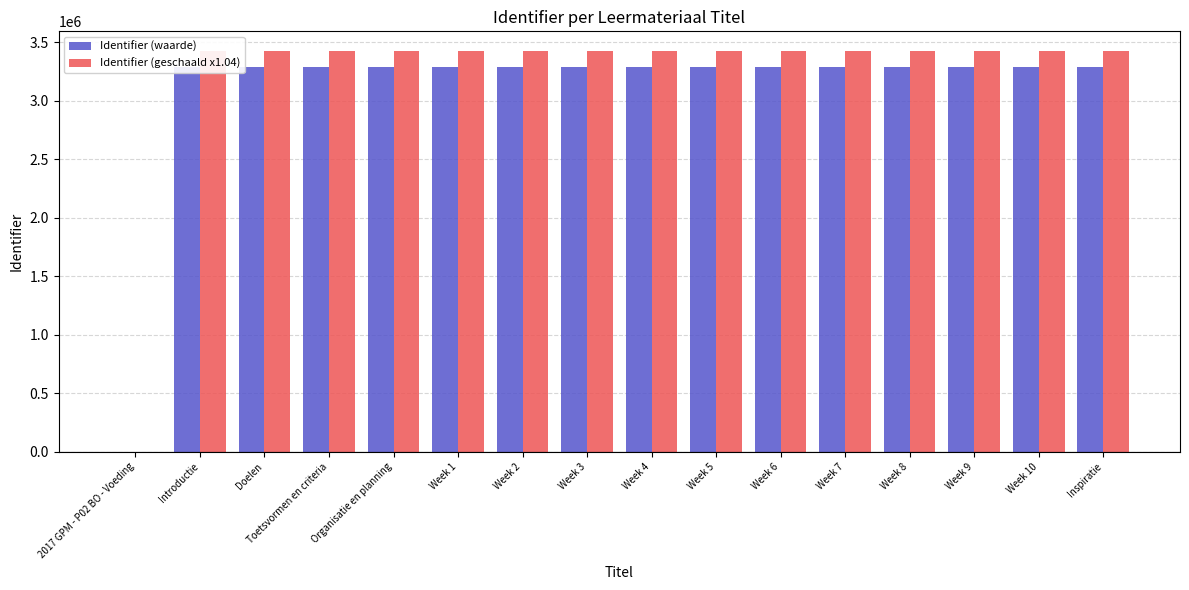

Is the value of Identifier (geschaald x1.04) at Introductie greater than the value of Identifier (waarde) at Organisatie en planning?

Yes